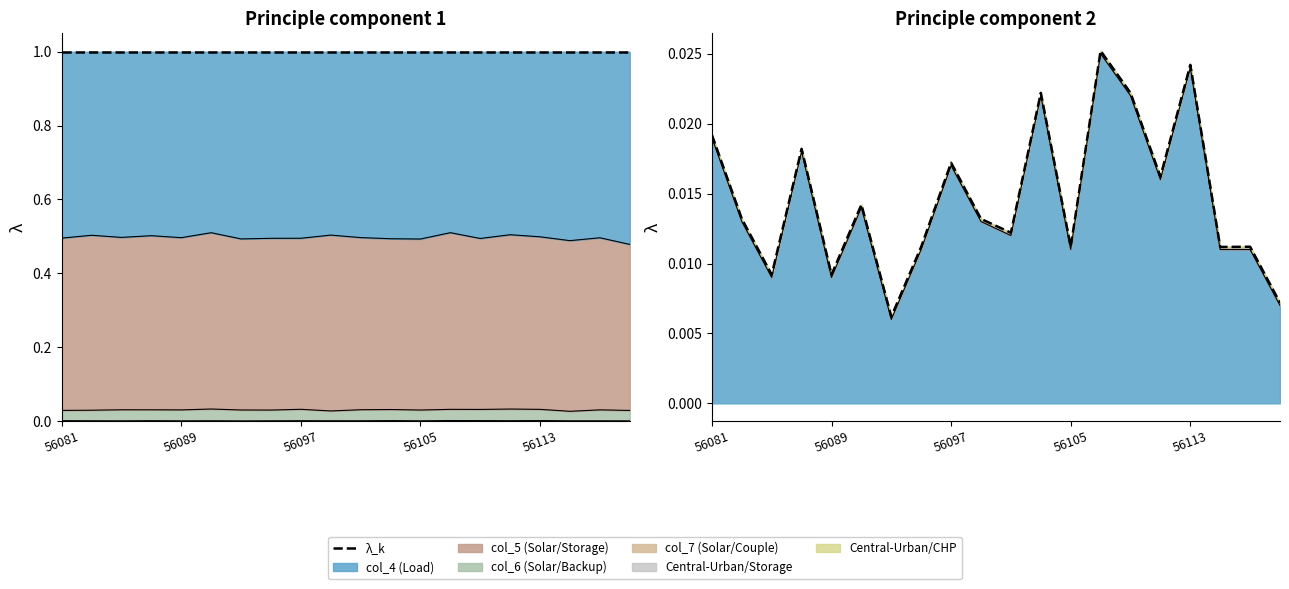

What is the total value across all series at 9?

1.0